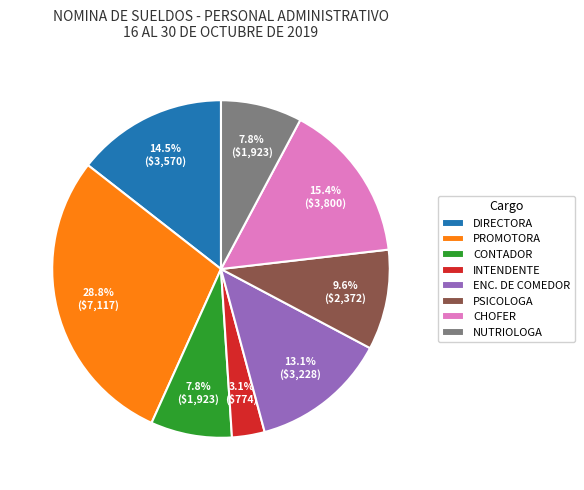

How many segments does this pie chart have?

8